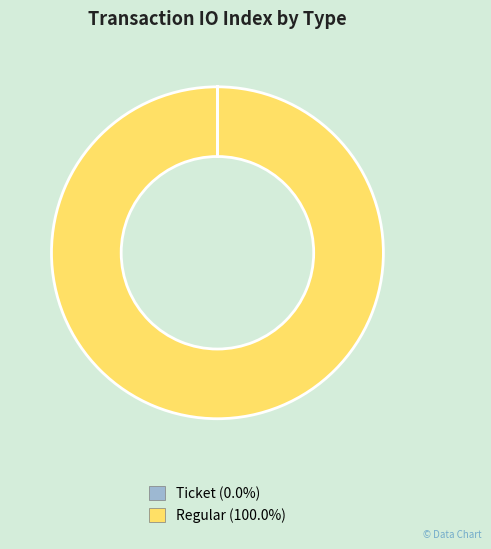

Does any single category account for the majority?

Yes